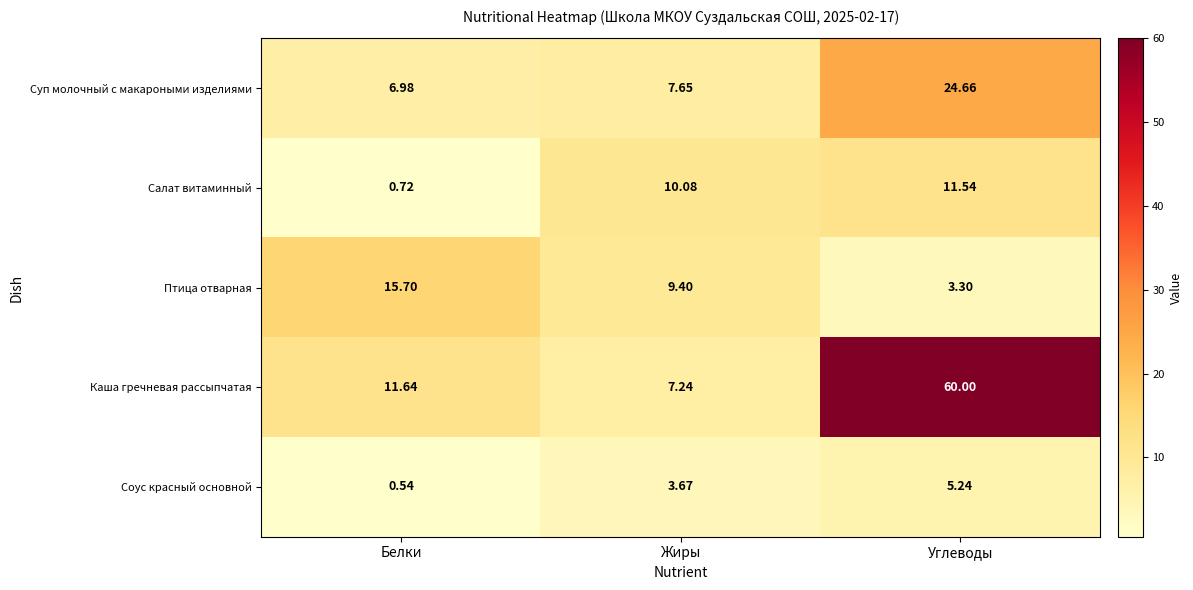

At which label is Каша гречневая рассыпчатая closest to 33?

Белки